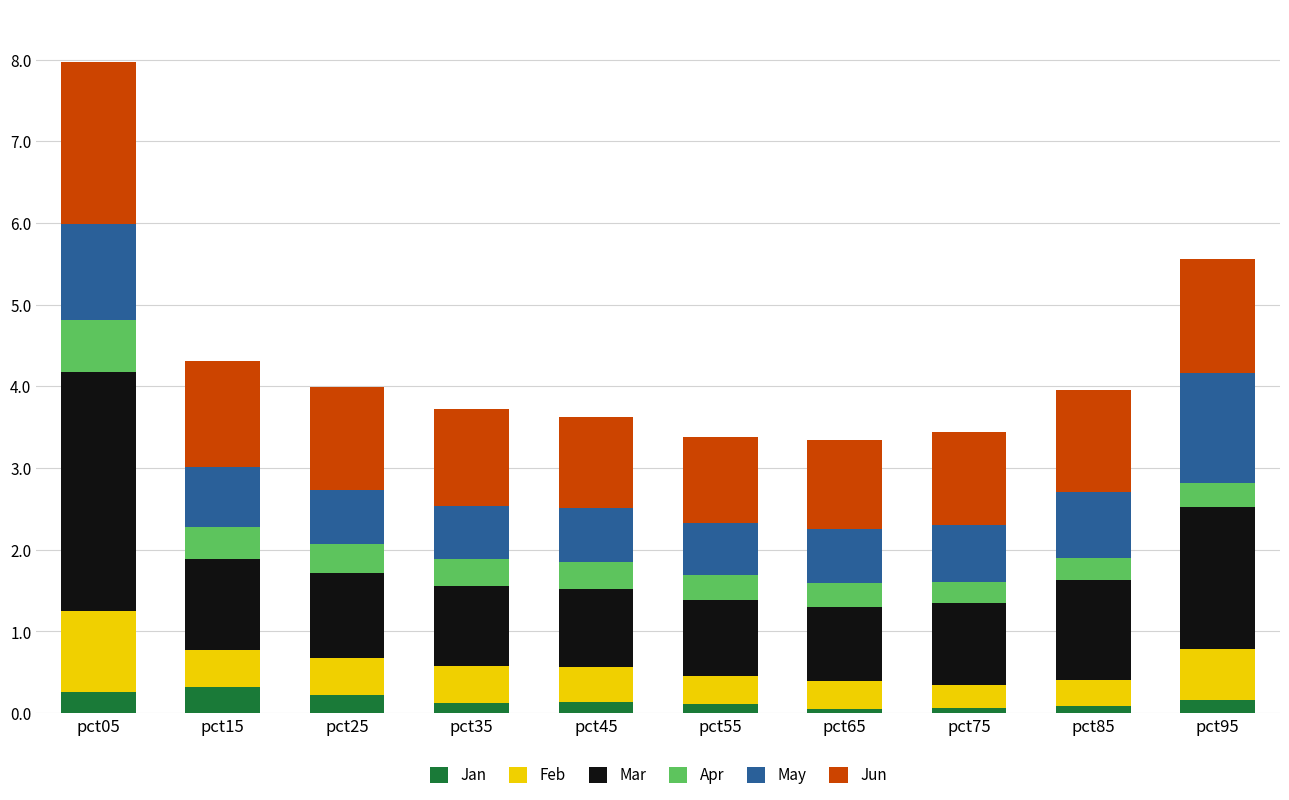

How many bars are there in total?

10